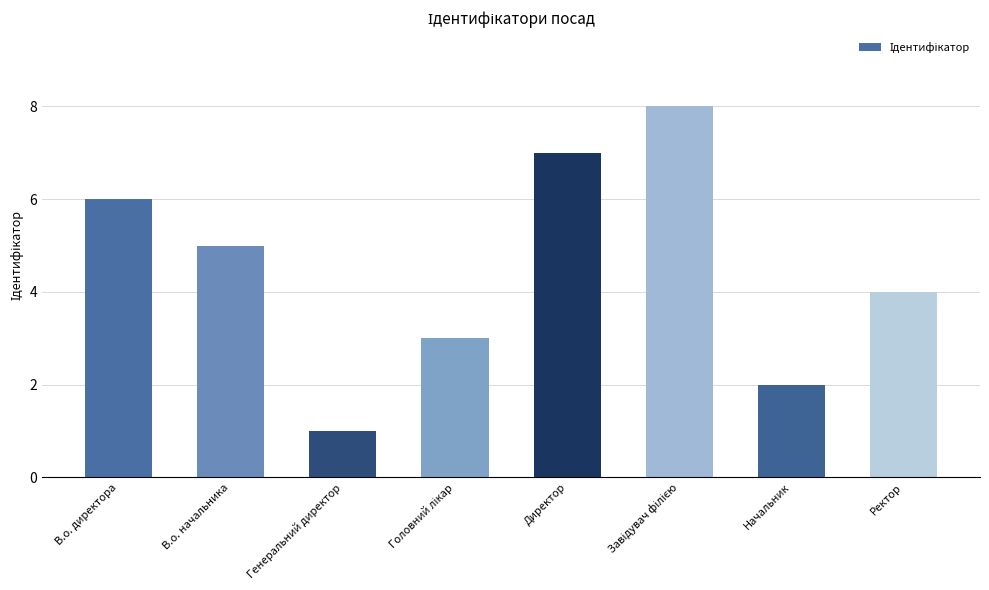

What is the greatest value displayed?

8